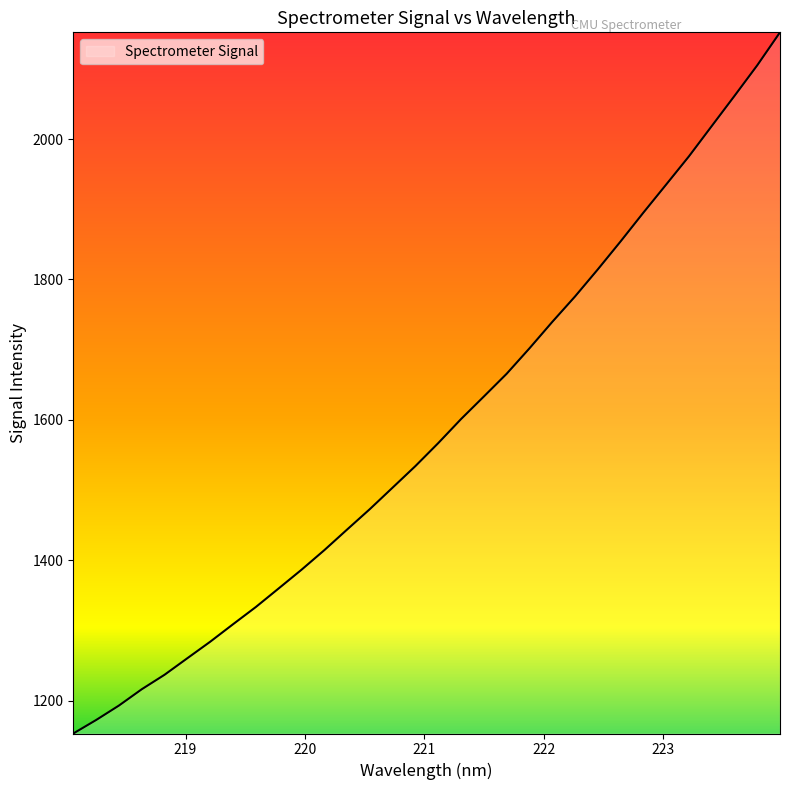

What is the difference between the maximum and minimum values?

998.4